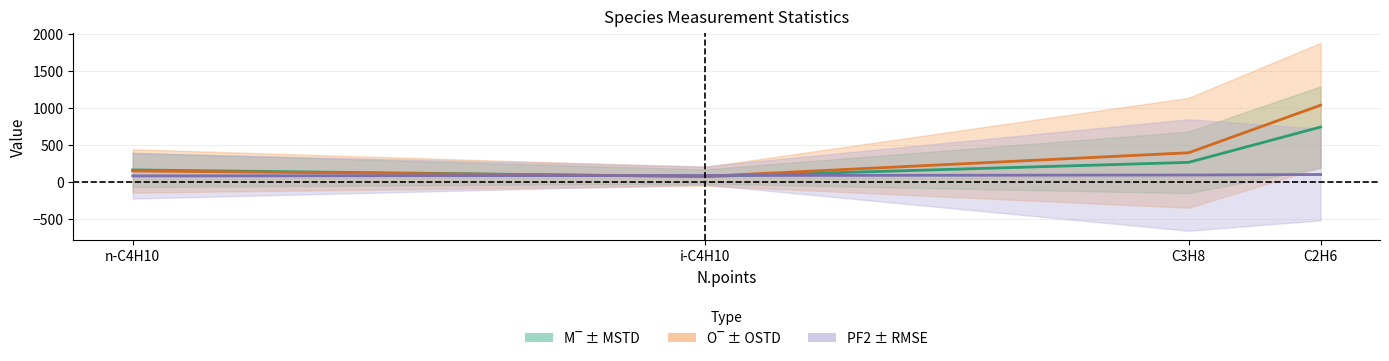

What is the greatest value displayed?

1038.3